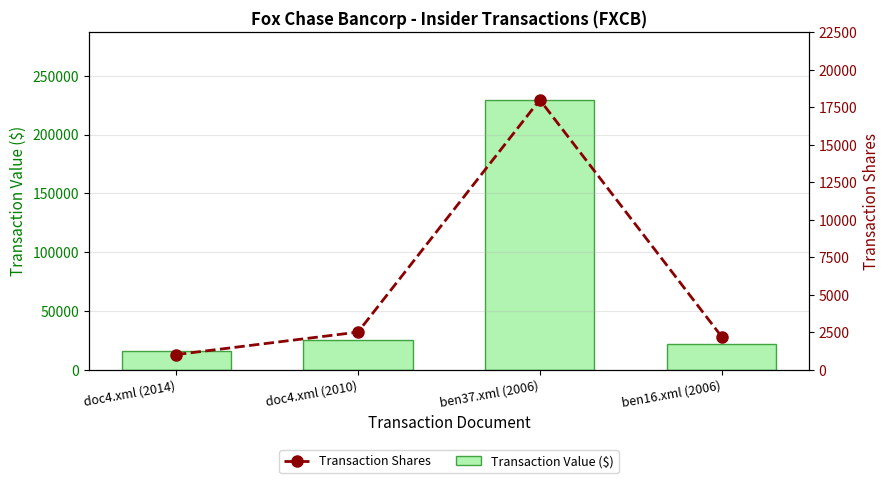

At ben16.xml (2006), list the series in order from smallest to largest.

Transaction Shares, Transaction Value ($)